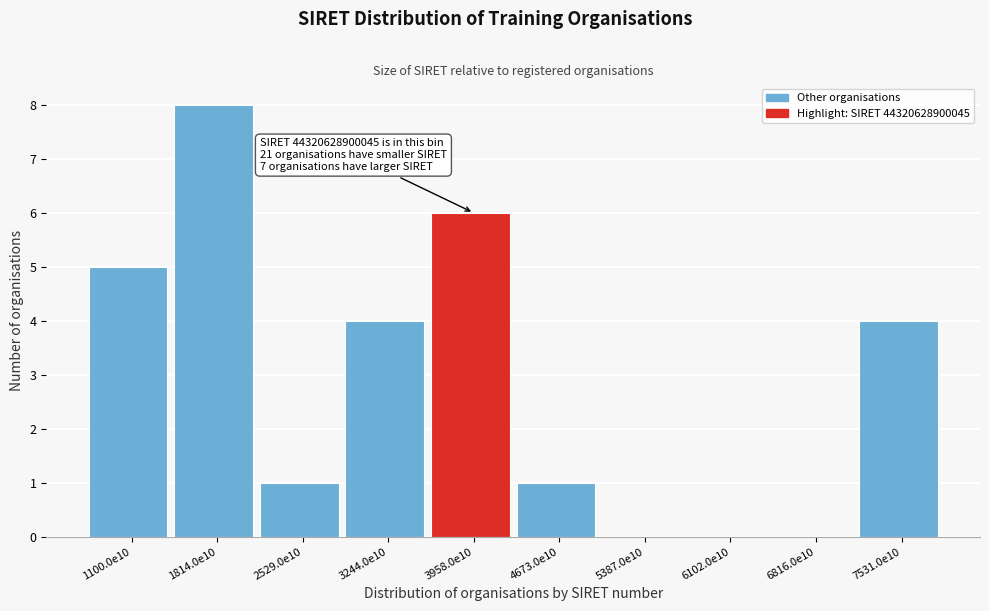

Reading left to right, what are all the values shown in this chart?

1100.0e10=5	1814.0e10=8	2529.0e10=1	3244.0e10=4	3958.0e10=6	4673.0e10=1	5387.0e10=0	6102.0e10=0	6816.0e10=0	7531.0e10=4